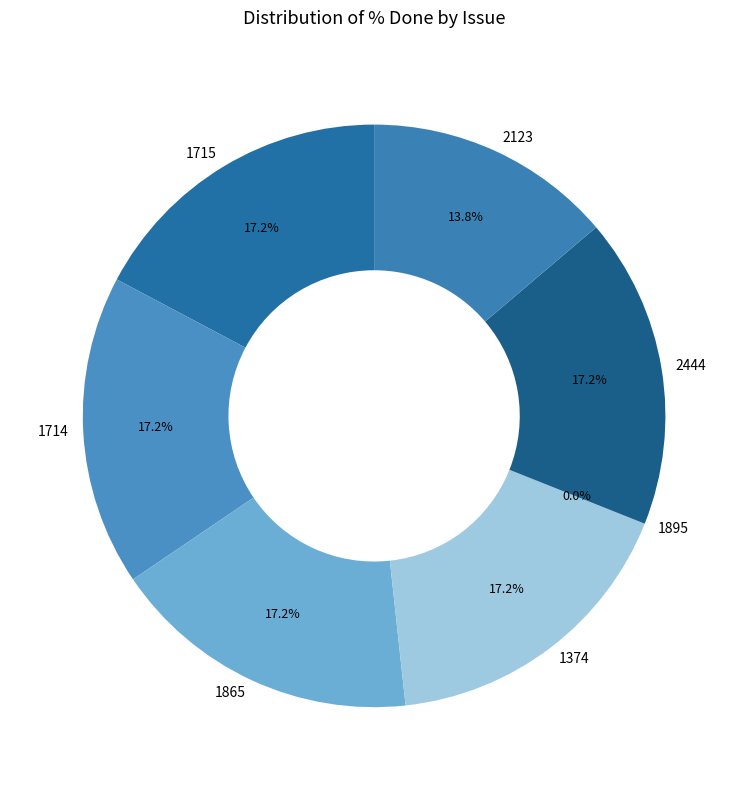

Count the number of slices in the pie.

7